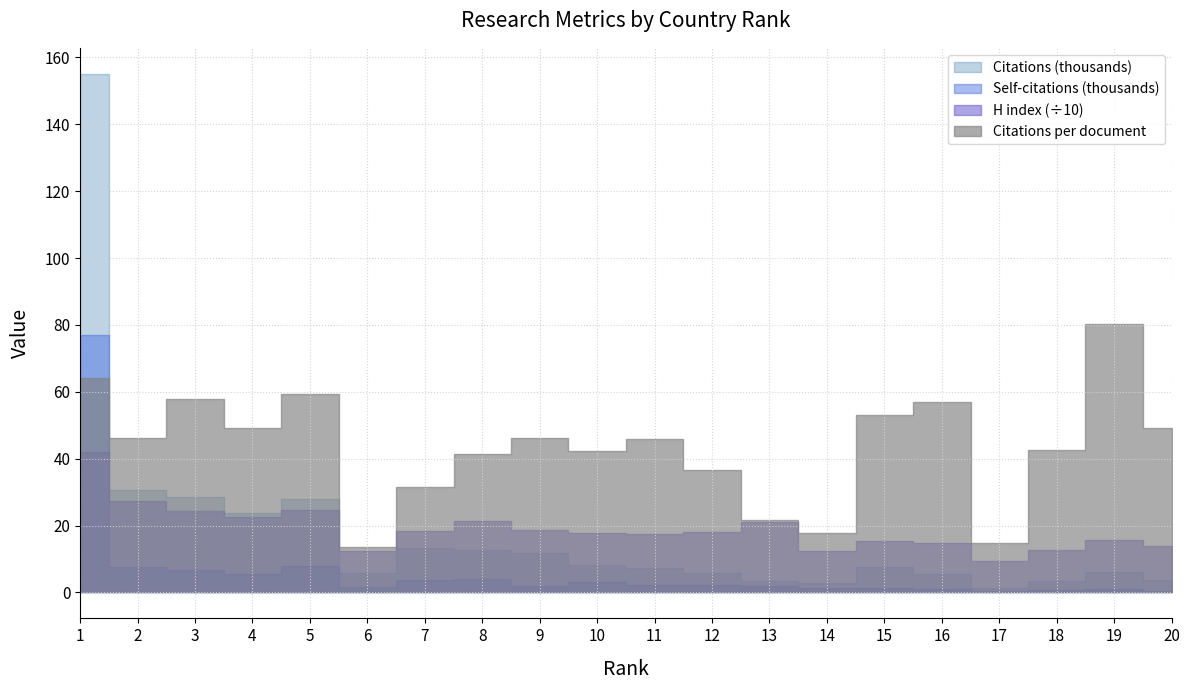

Does the chart have visible grid lines?

Yes